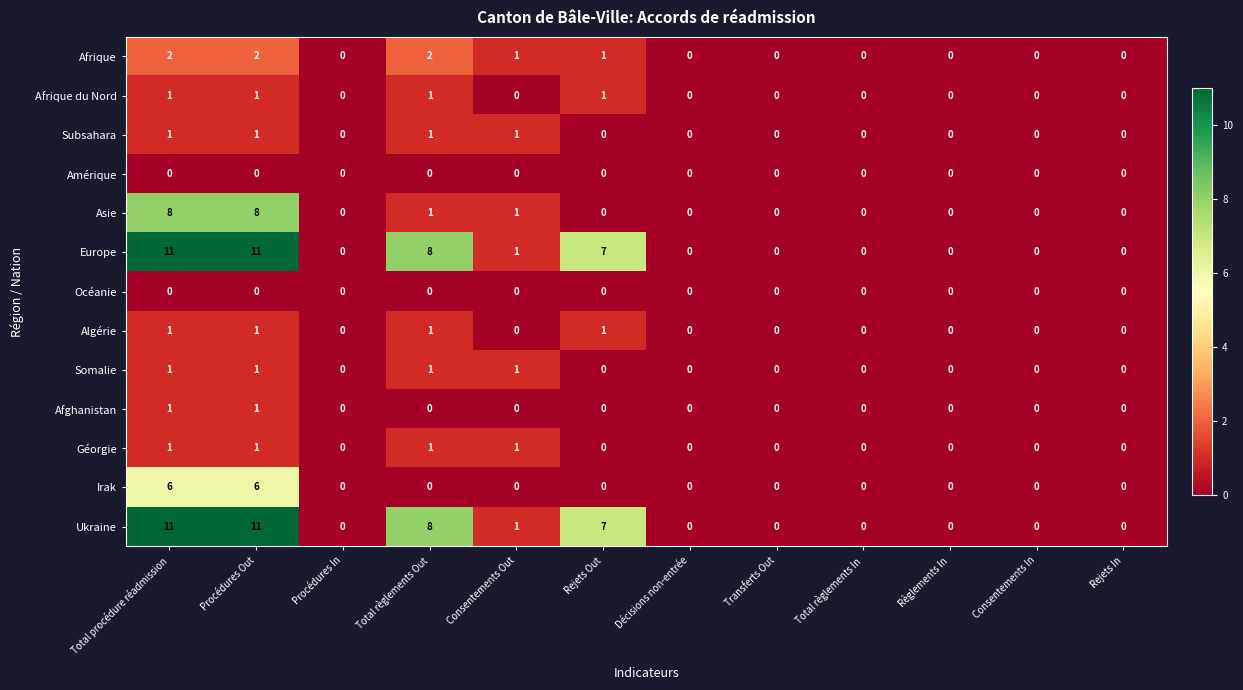

What is the highest value of the Asie series?

8